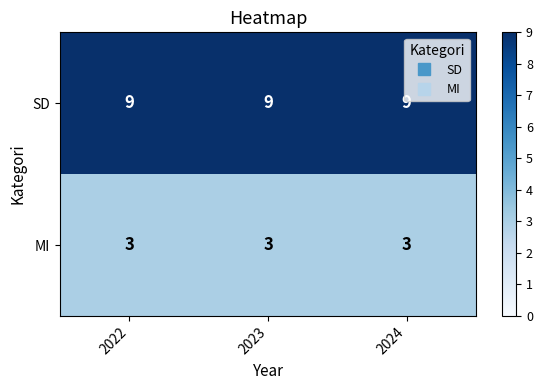

List the series in order of their peak value, lowest first.

MI, SD